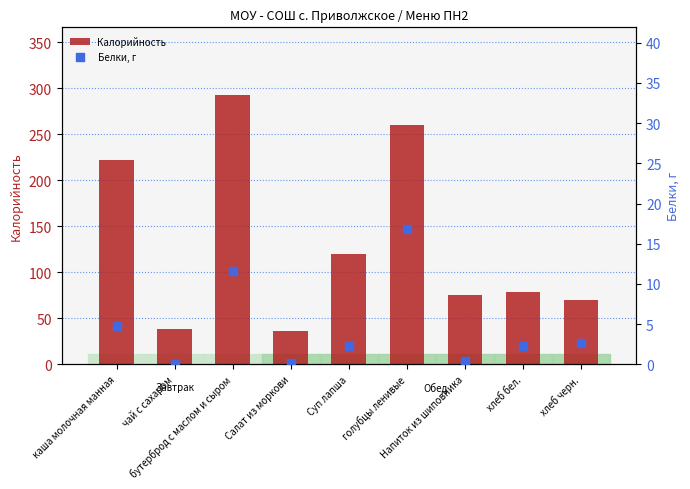

Which series contains the highest Y value?

Калорийность